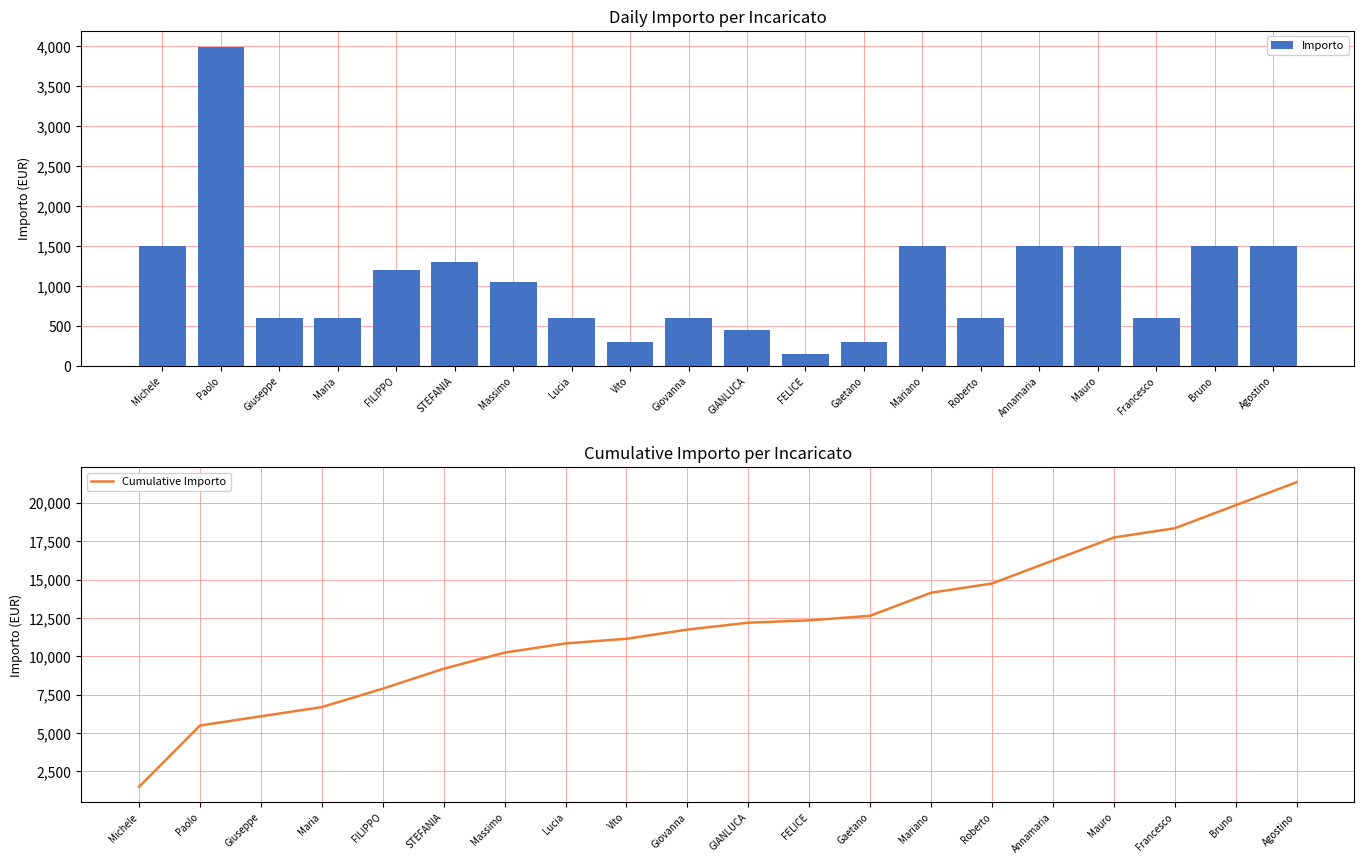

What is the difference between the maximum and minimum values in the Importo series?

3841.2